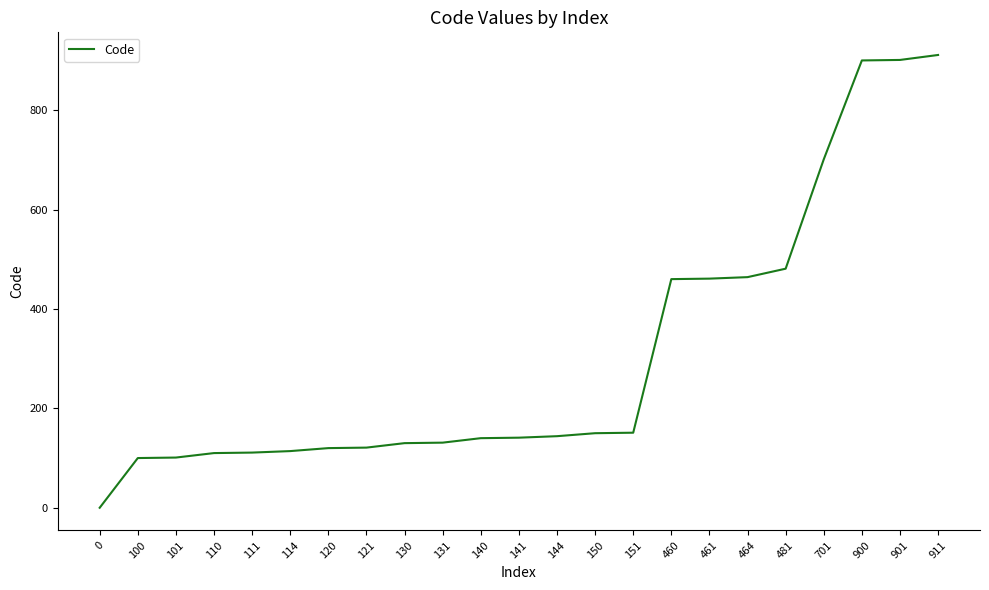

What is the sum of the values at 481 and 150?

631